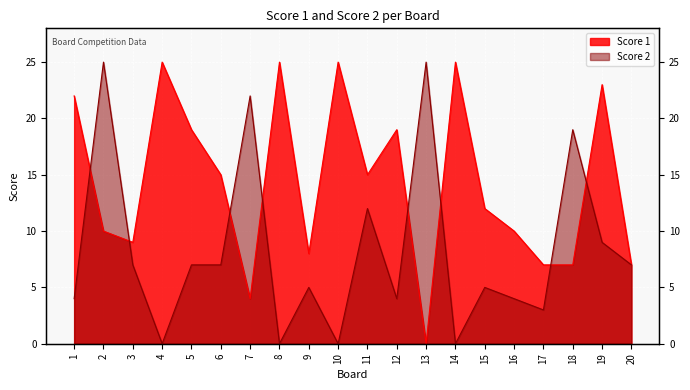

How many intersections are there between Score 2 and Score 1?

8